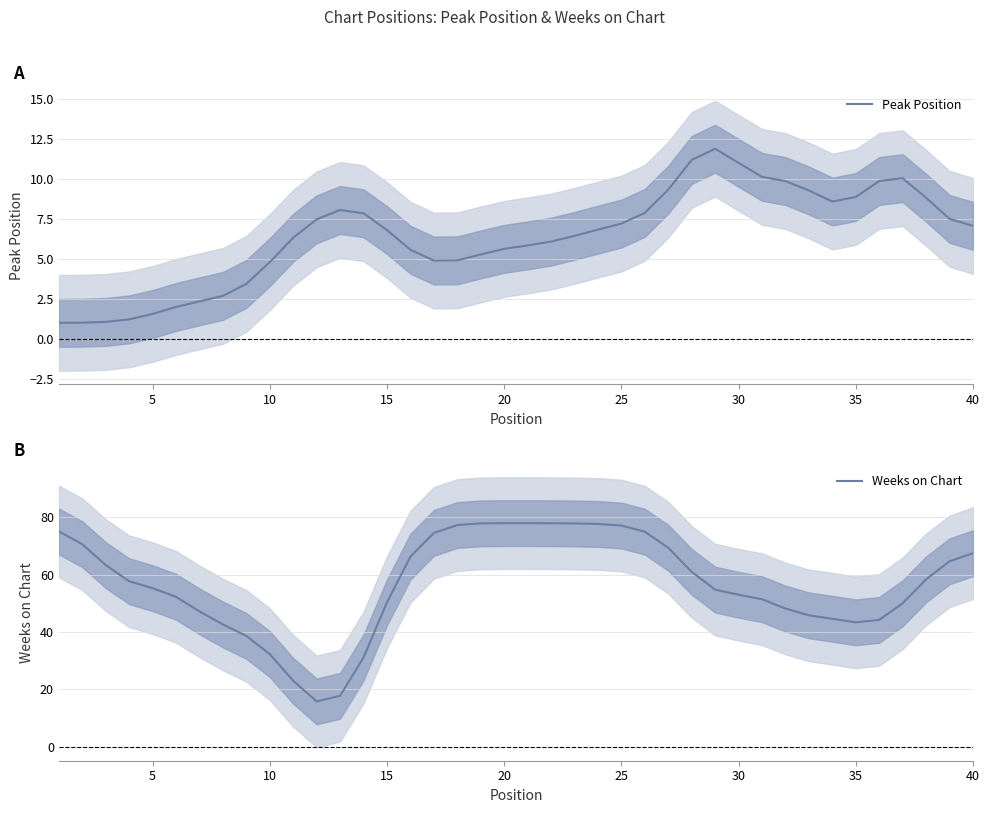

What is the minimum value for Weeks on Chart?

15.7